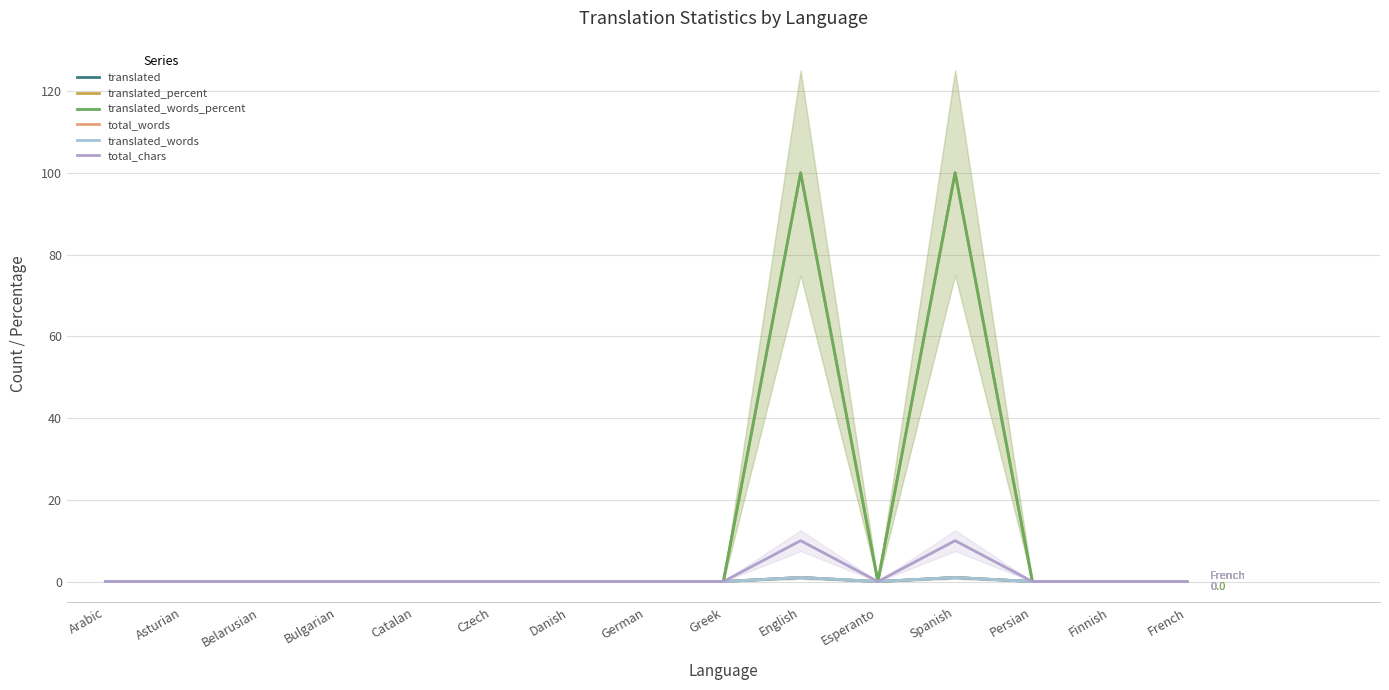

At which category is the sum across all series the highest?

English